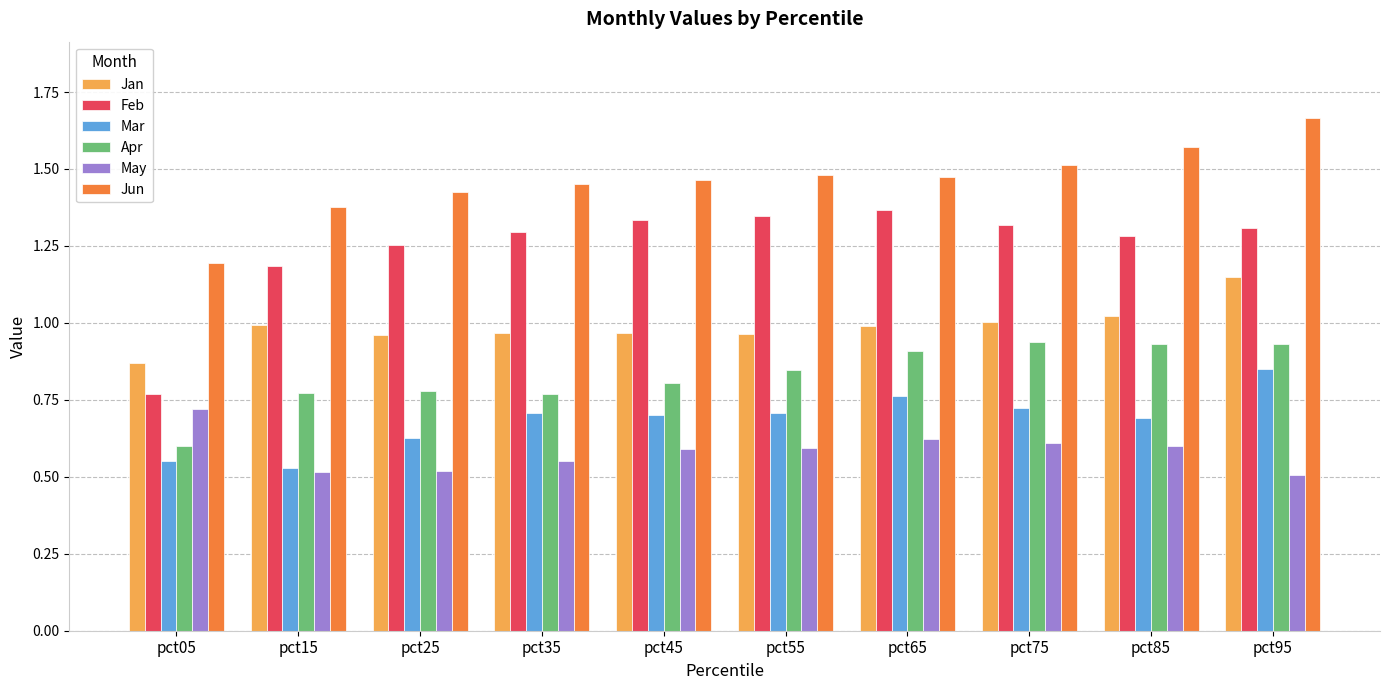

Between pct15 and pct75, which series saw the biggest shift?

Mar